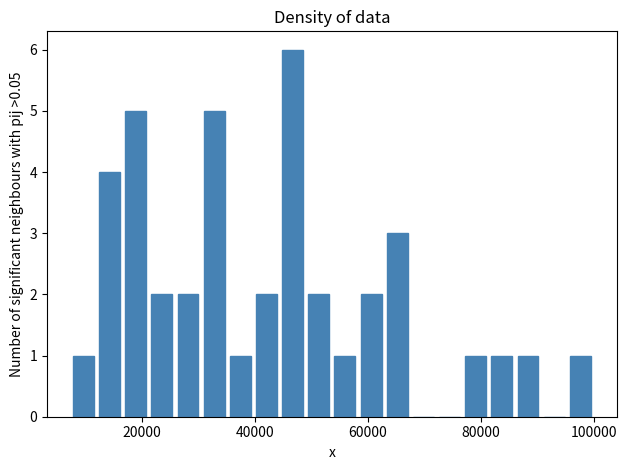

Read against the x-axis, roughly where is the centre of the tallest bar?

46000